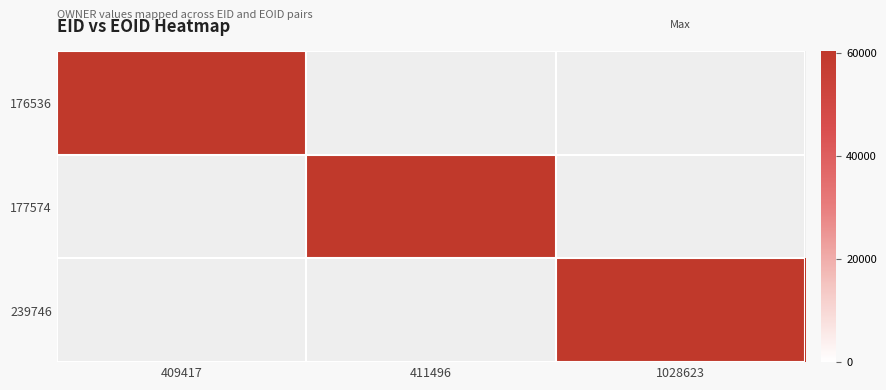

At which label does 176536 reach its peak?

409417